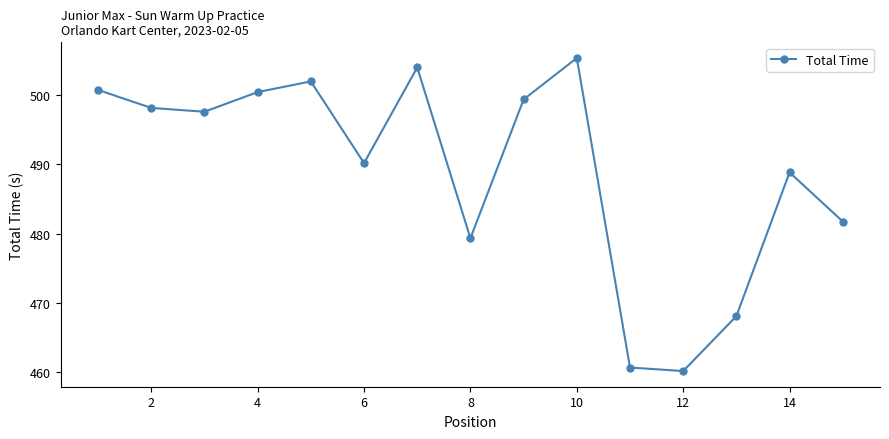

True or false: the data has more than 1 interior local peaks.

True